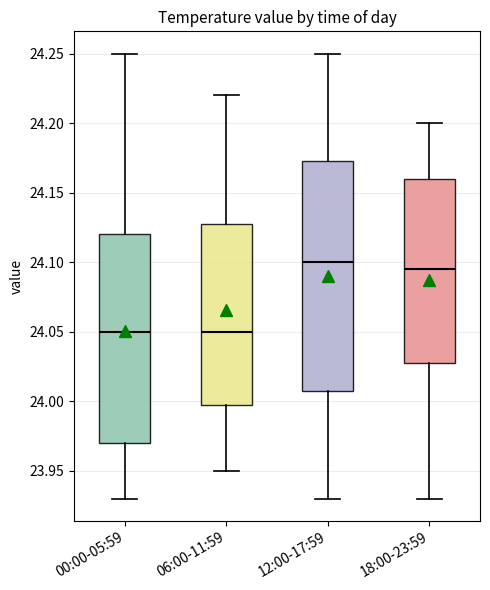

Comparing the boxes themselves (not the whiskers), which one is the tallest?

12:00-17:59